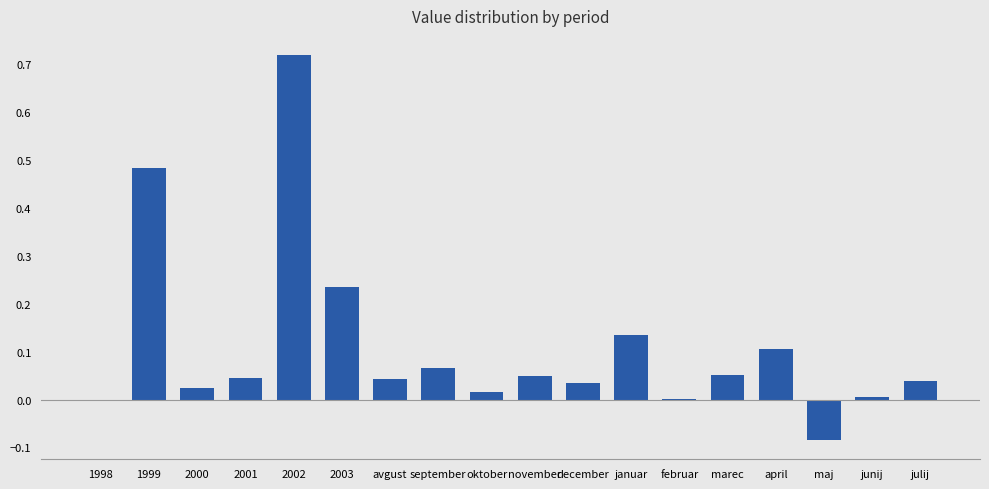

What is the sum of all values?

2.0